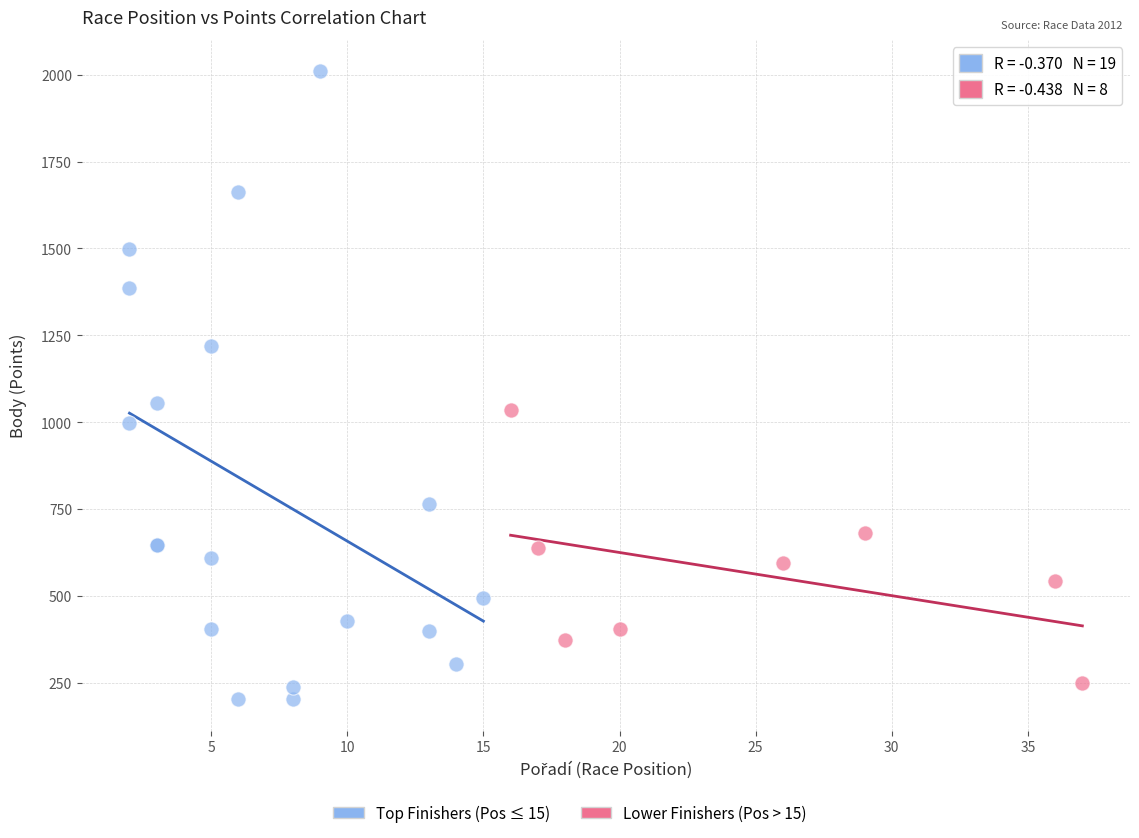

Which series has the largest Y range (max minus min)?

Top Finishers (Pos ≤ 15)